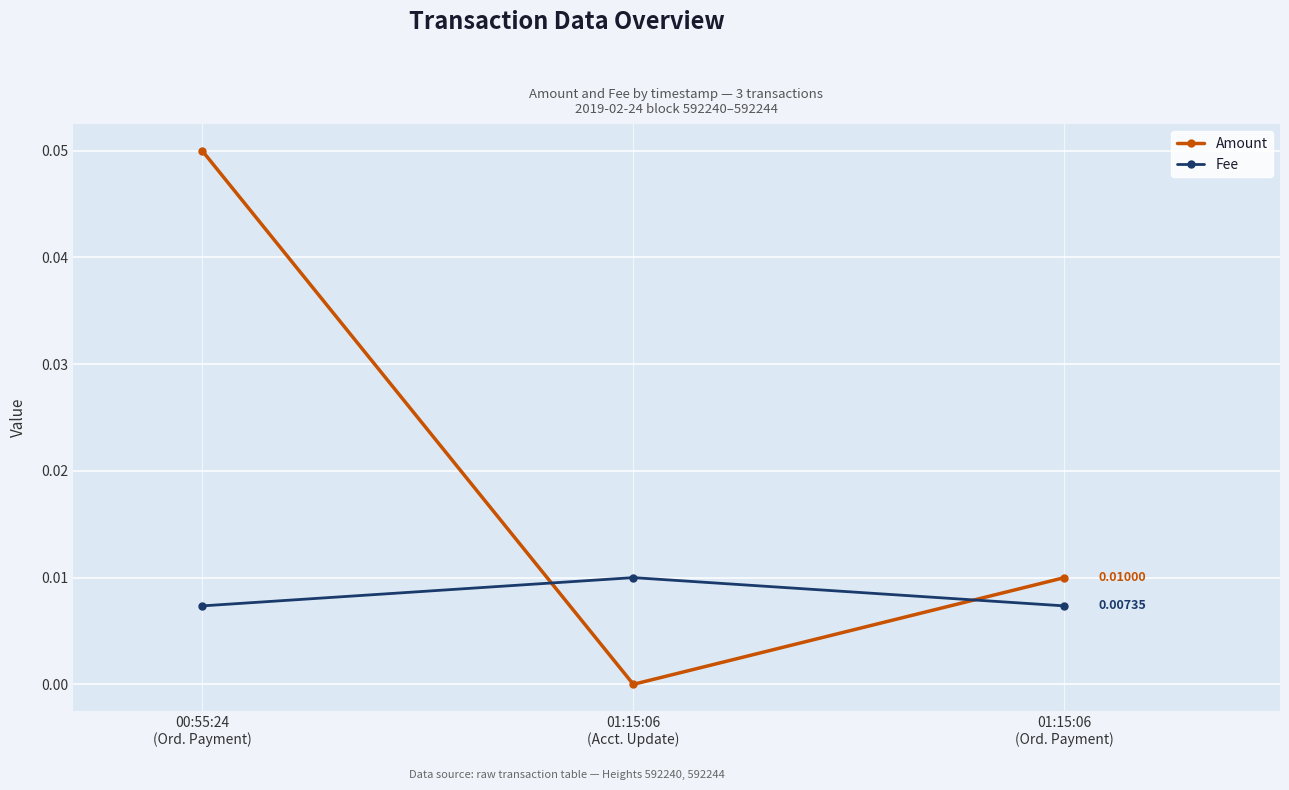

Which category has the lowest value across all series?

01:15:06
(Acct. Update)